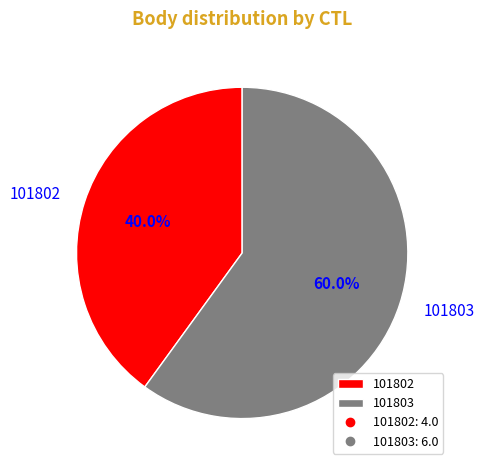

What is the ratio of the value at 101802 to the value at 101803?

0.7